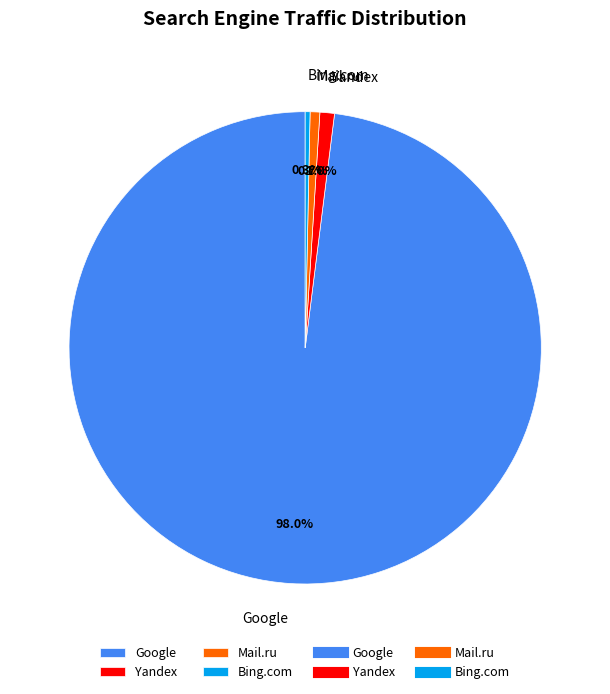

How many slices are in this pie chart?

4